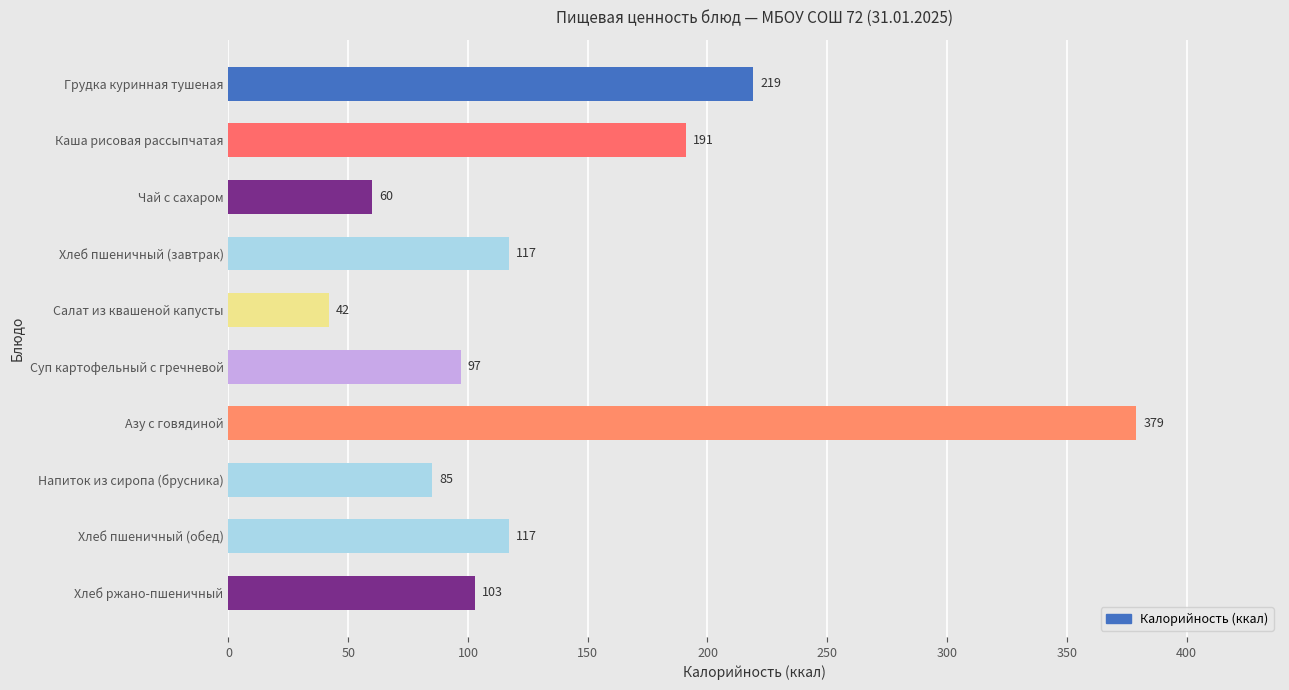

What is the average value?

141